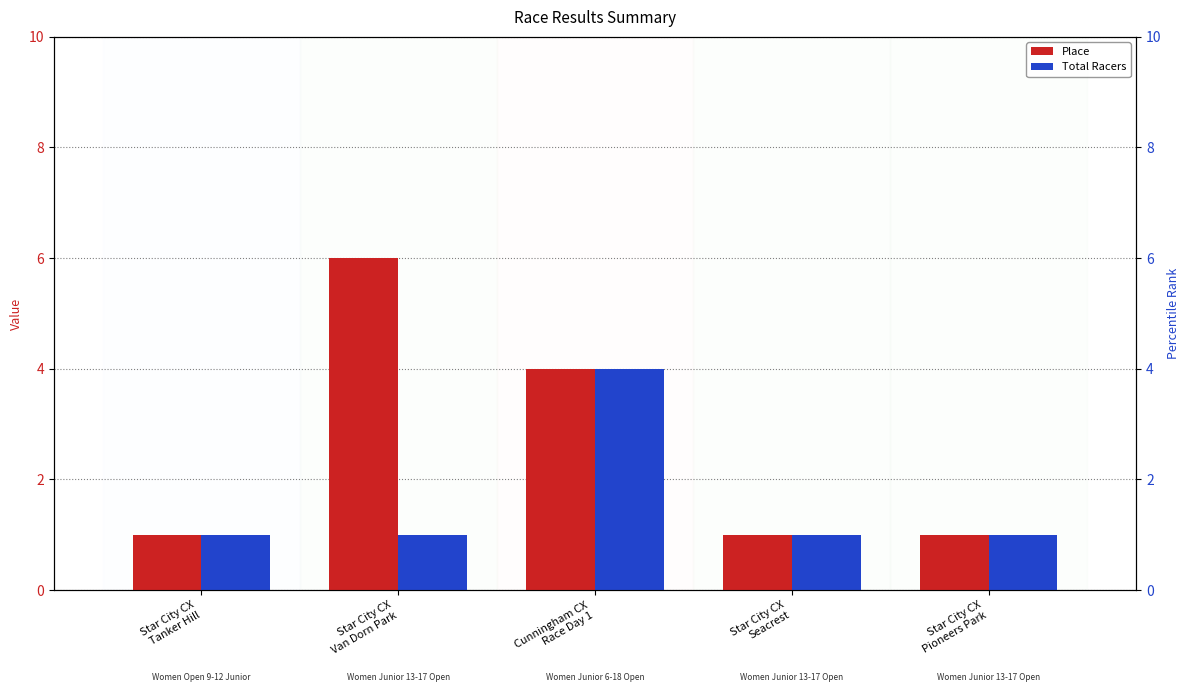

Rank the categories by Total Racers value from highest to lowest.

Cunningham CX
Race Day 1, Star City CX
Tanker Hill, Star City CX
Van Dorn Park, Star City CX
Seacrest, Star City CX
Pioneers Park